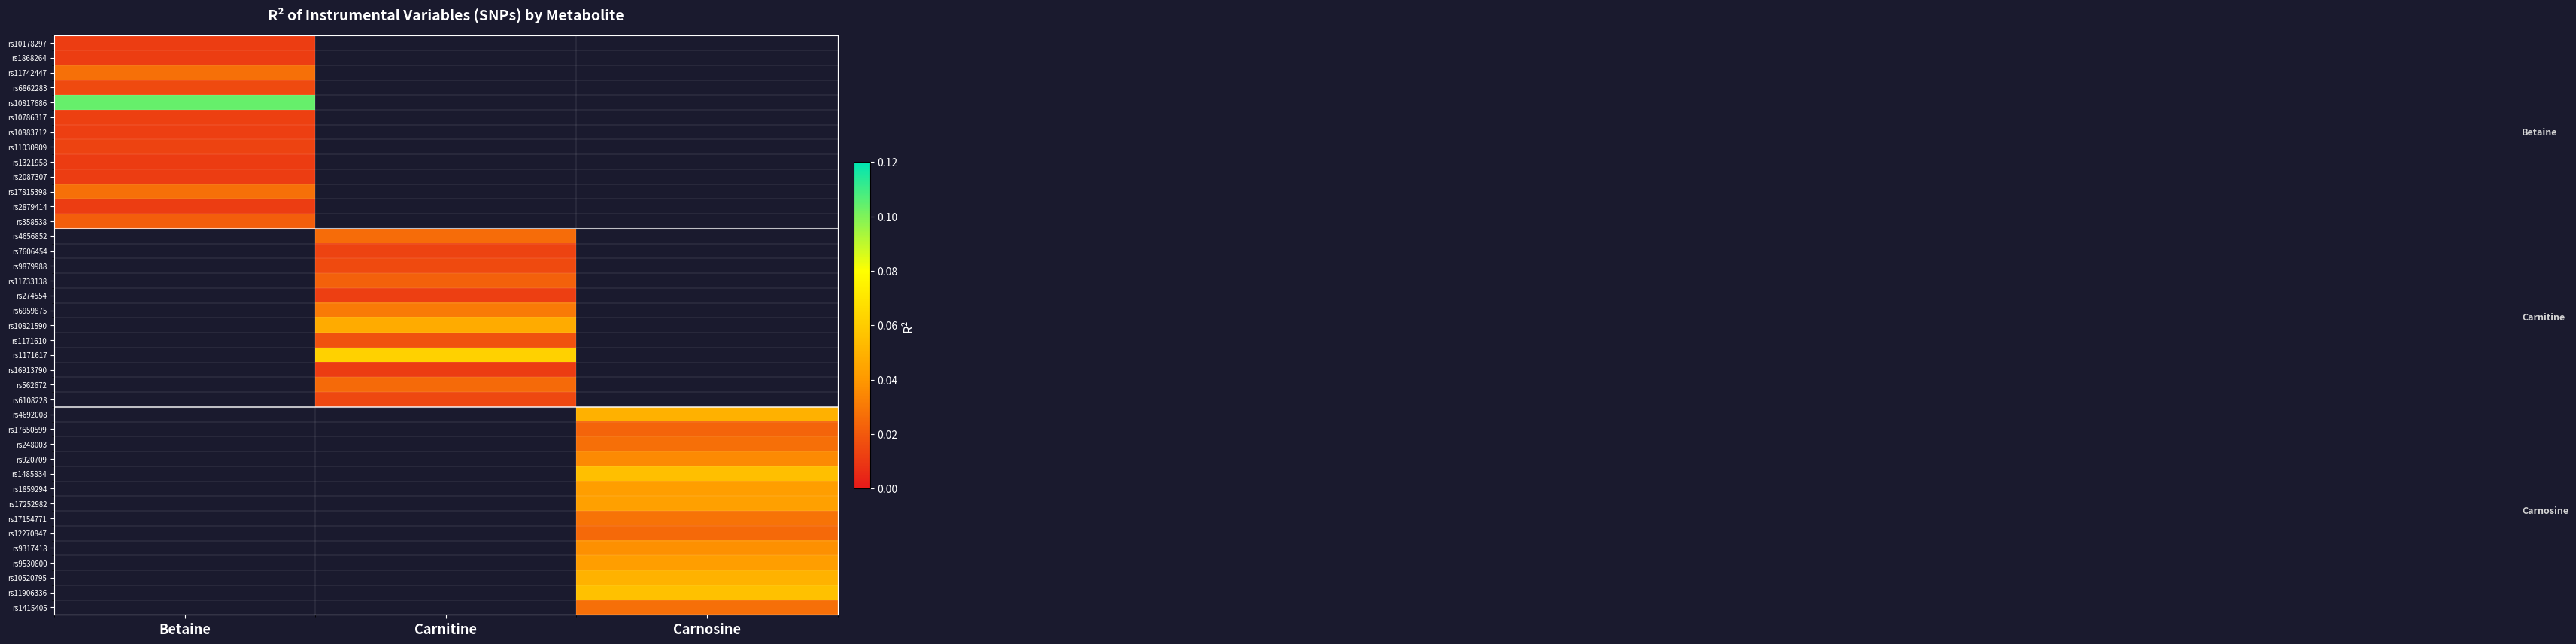

How many data points does each series have?

3